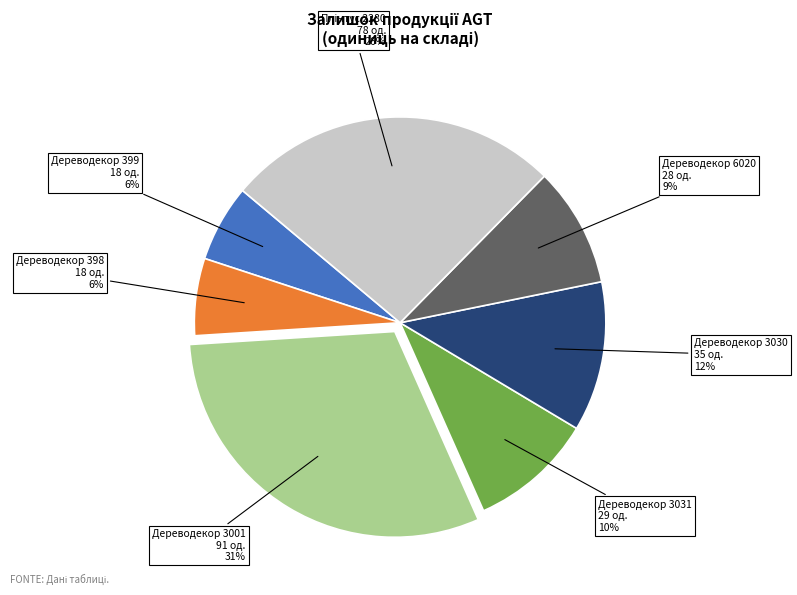

Is there a majority slice in this chart?

No